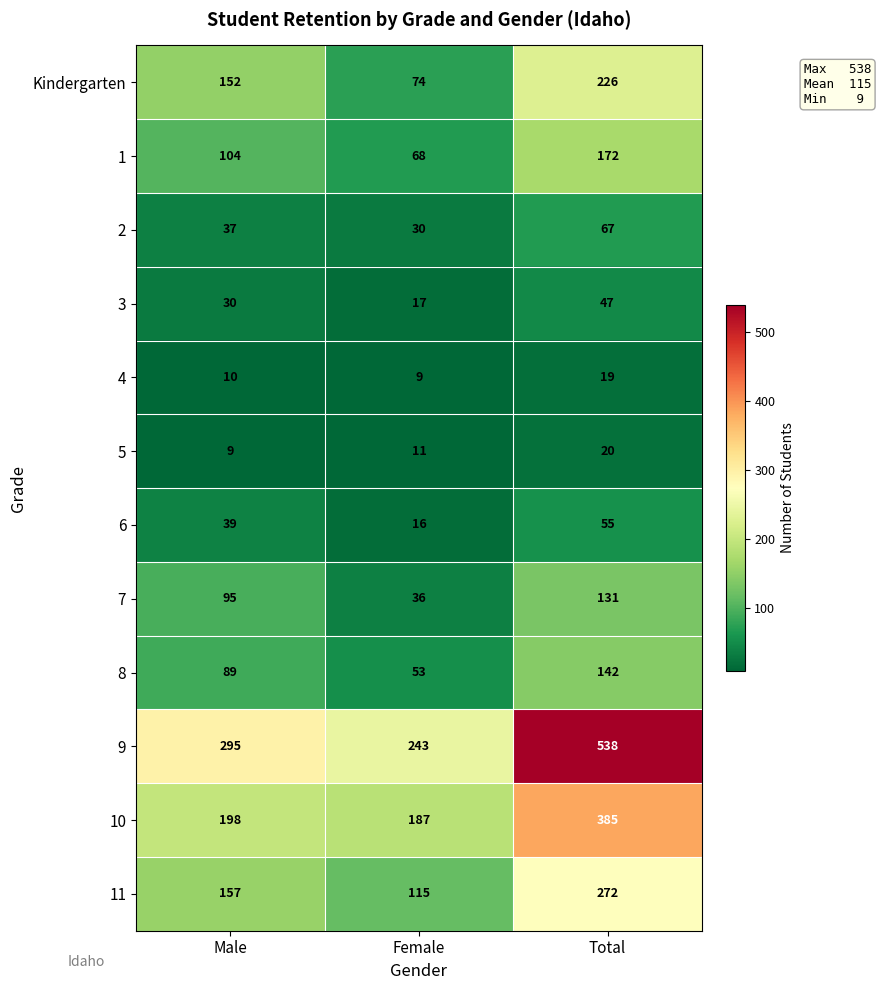

Where is 9 nearest to the value 390?

Male